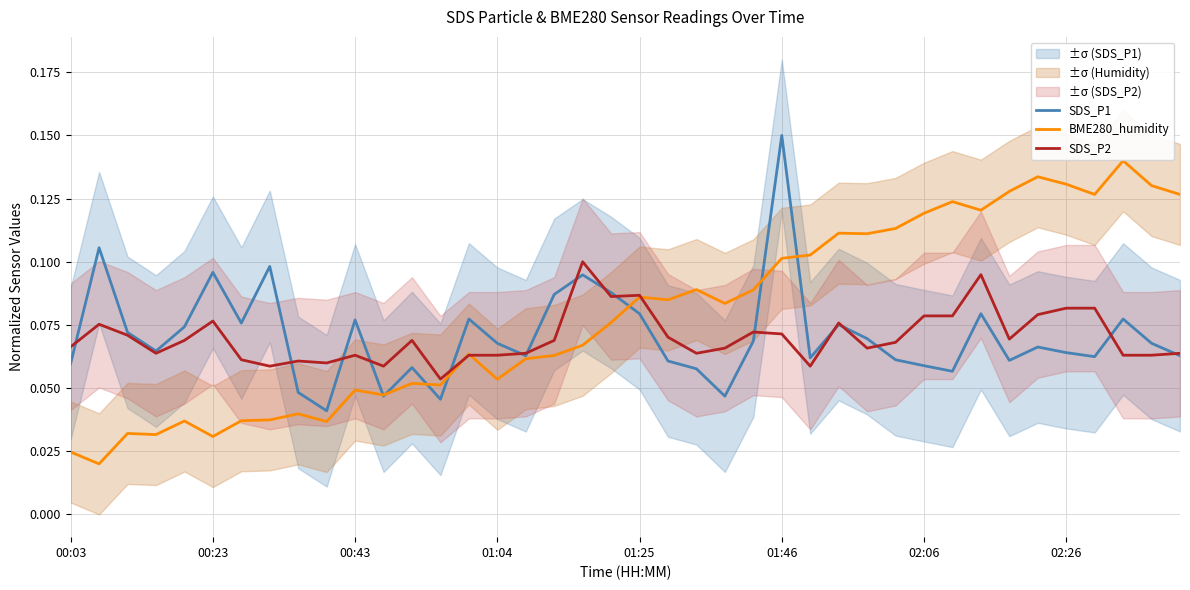

After their last crossing, which series has the higher values: SDS_P1 or SDS_P2?

SDS_P2